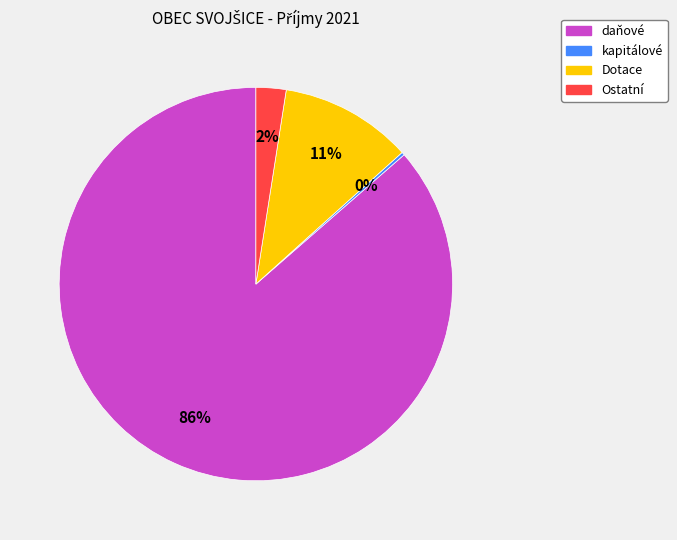

Between Dotace and daňové, which is larger?

daňové